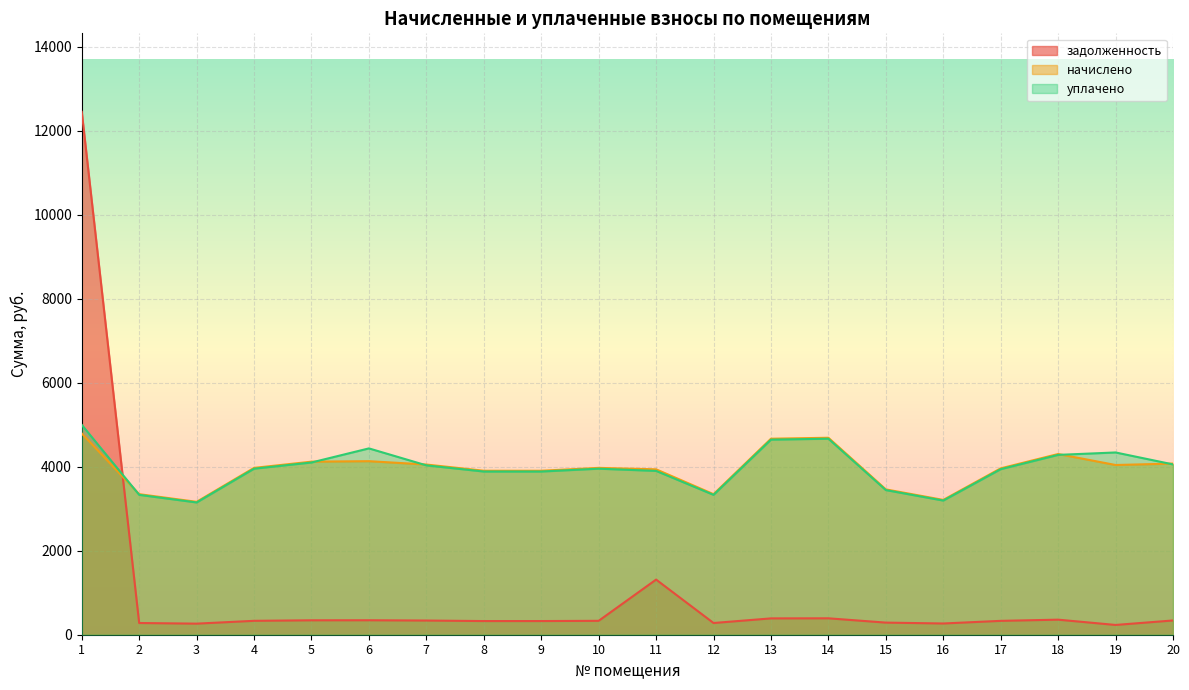

Which series has the largest range (max minus min)?

задолженность